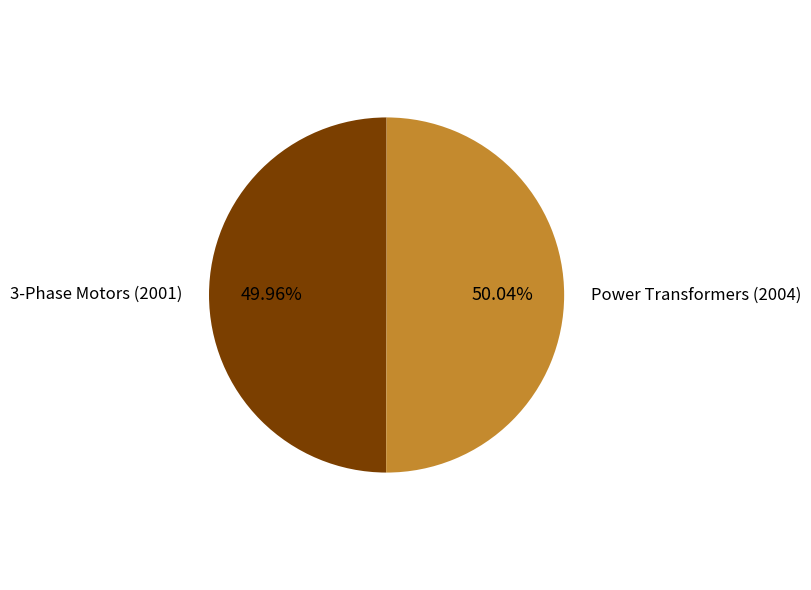

Is there a majority slice in this chart?

Yes